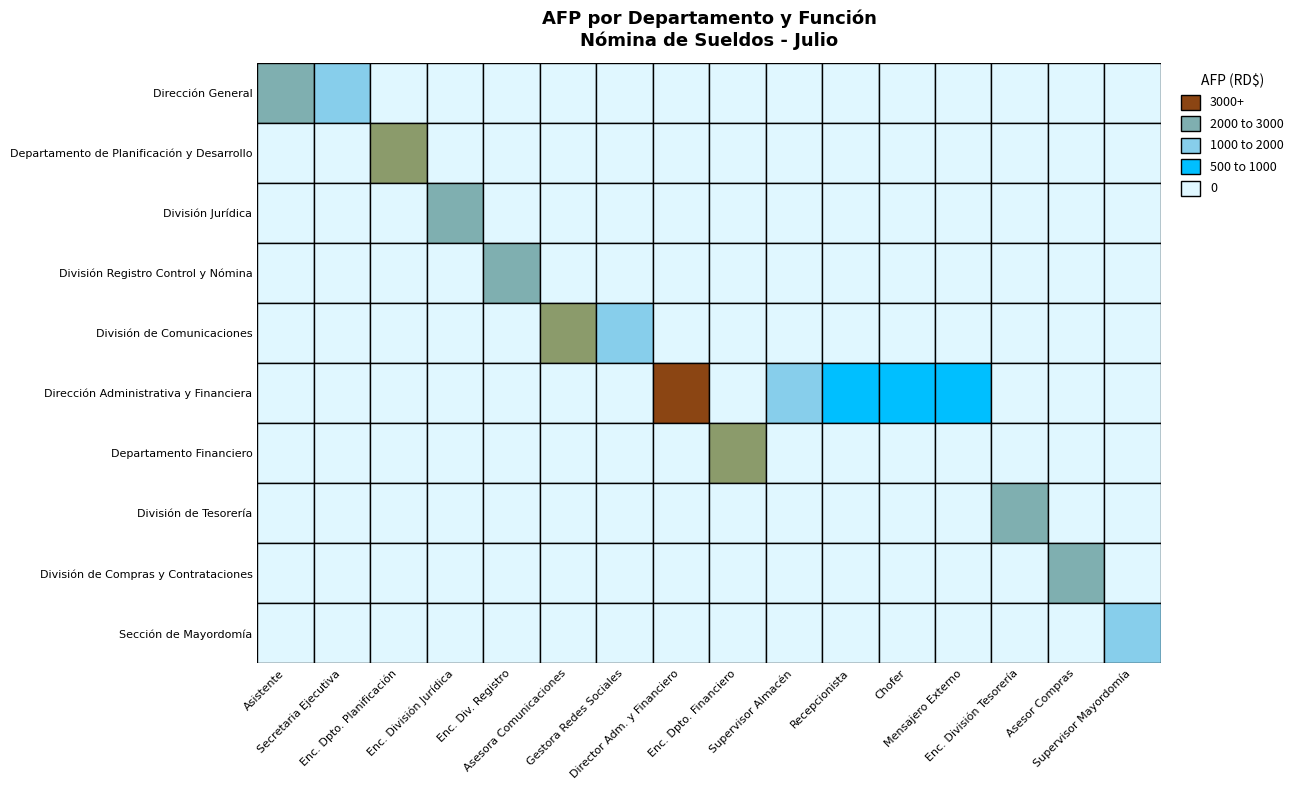

At which category is the sum across all series the highest?

Director Administrativo y Financiero